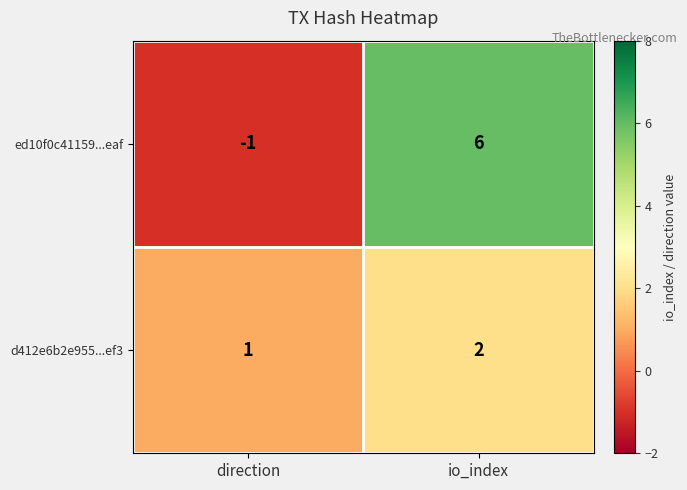

At which label is d412e6b2e955...ef3 closest to 1?

direction